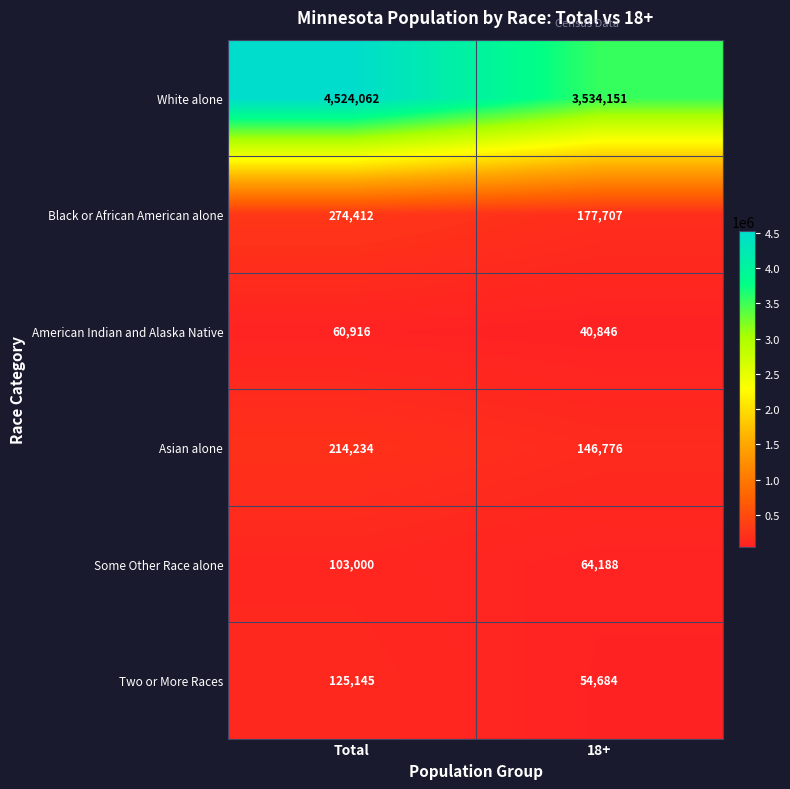

Which series has the largest range (max minus min)?

White alone